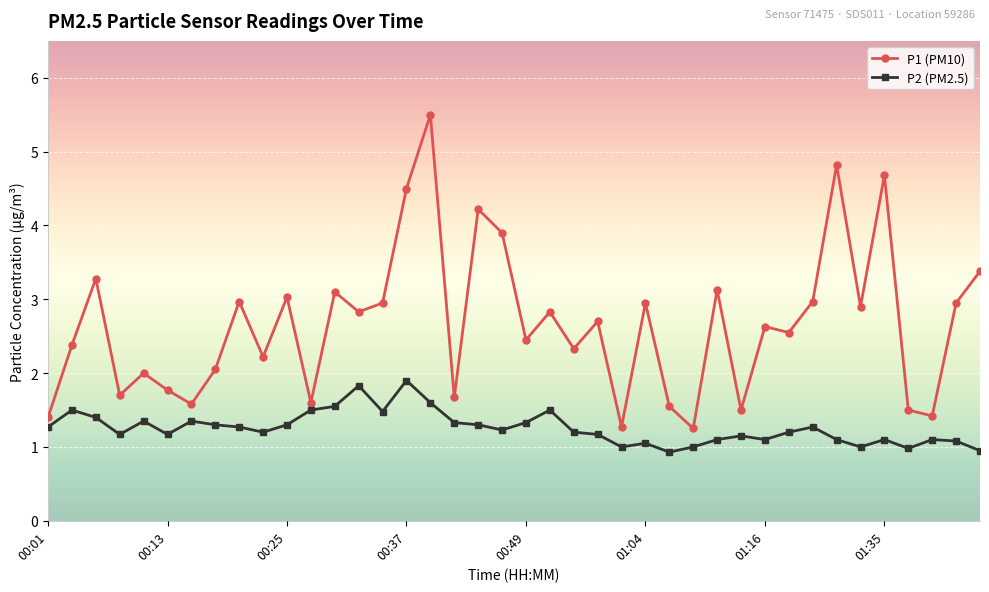

True or false: P2 (PM2.5) and P1 (PM10) intersect in this chart.

False